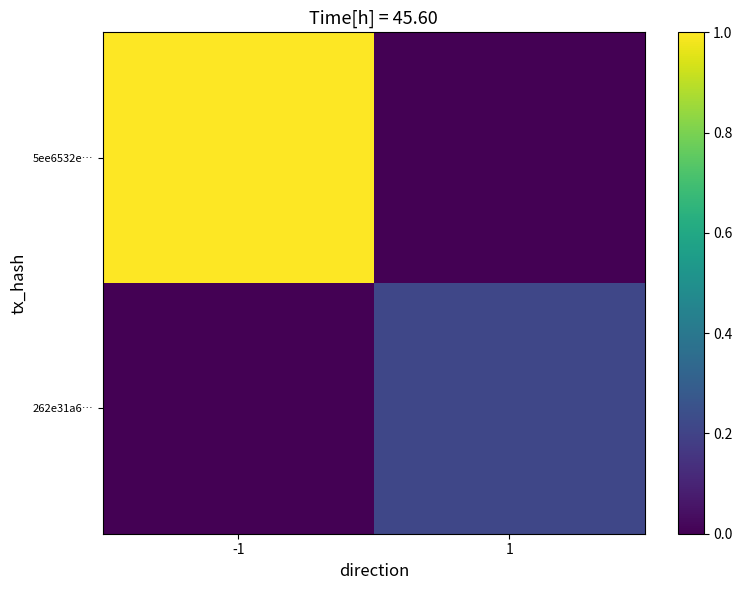

Between -1 and 1, which is larger?

-1